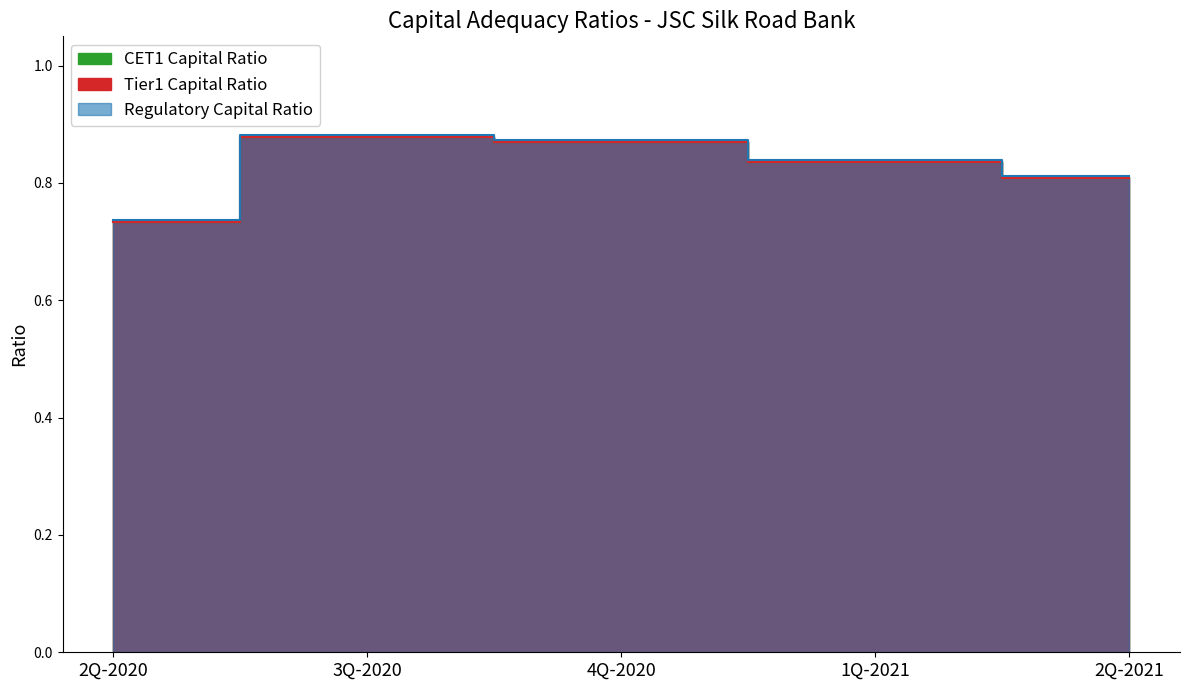

How many series are shown in this chart?

3